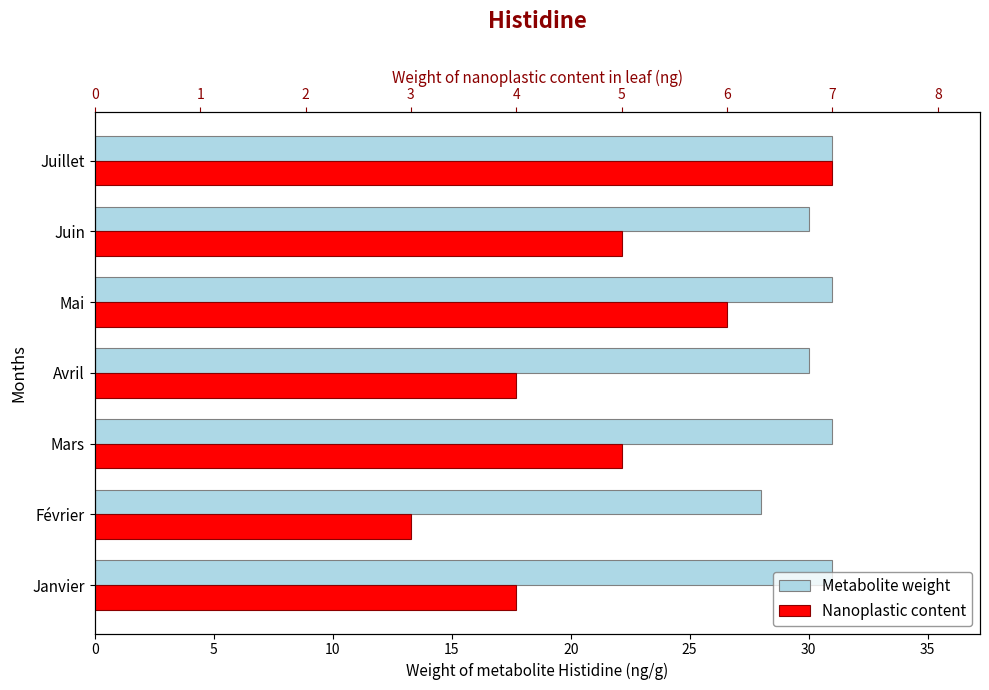

How many distinct data groups are displayed?

2